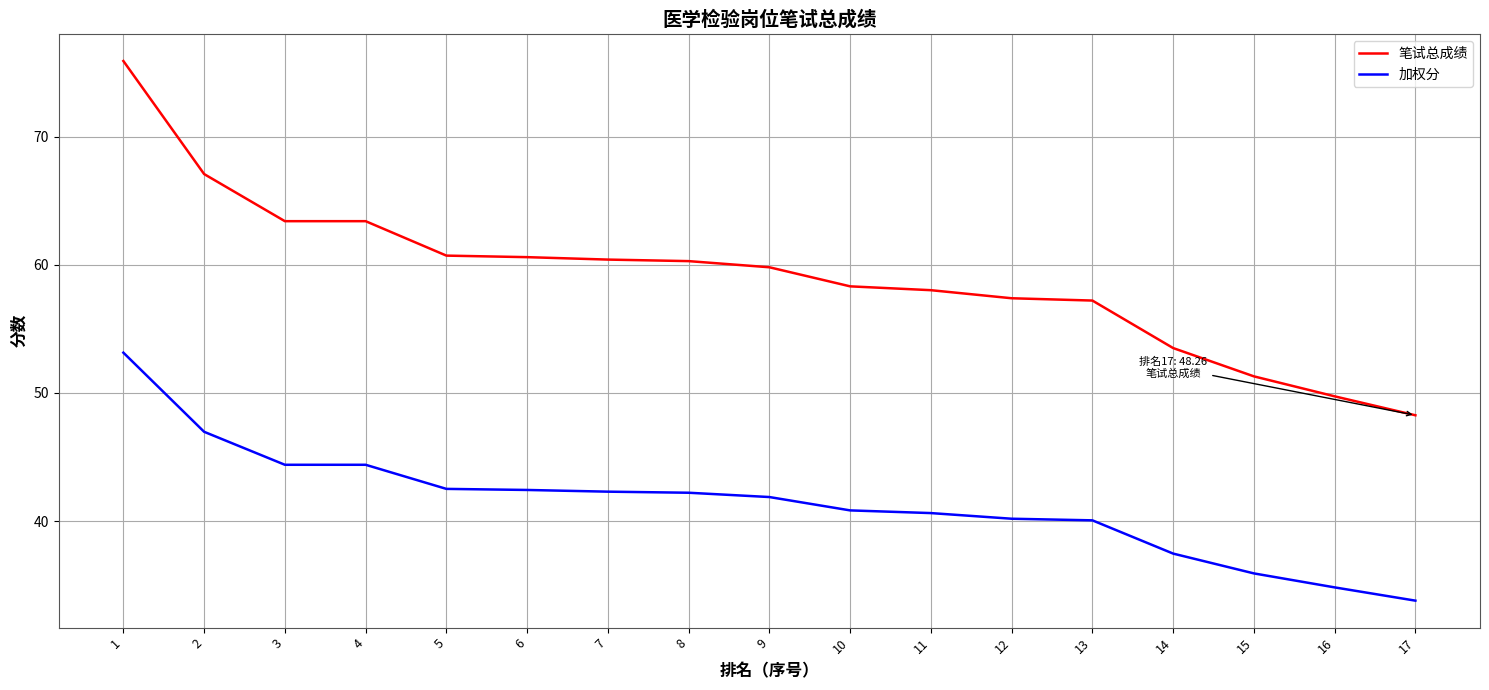

Rank the series by their average value, from highest to lowest.

笔试总成绩, 加权分